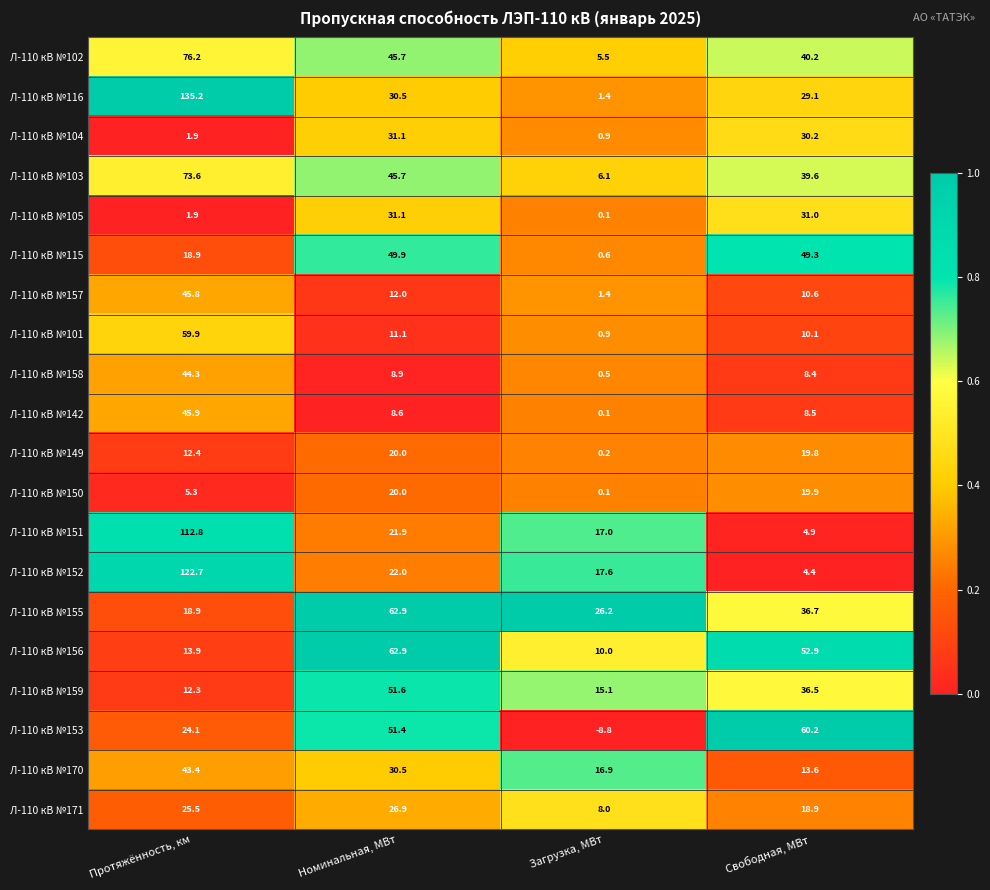

True or false: Л-110 кВ №157 has a value of 1.4 at Загрузка, МВт.

True